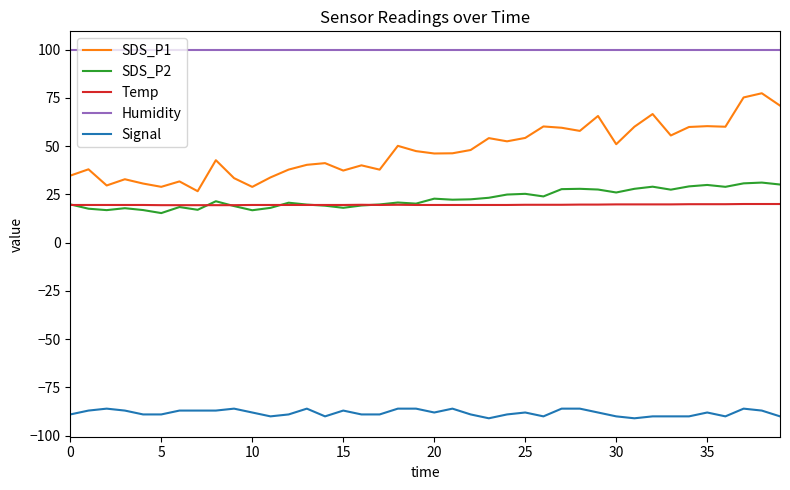

Which series has the largest total across all categories?

Humidity